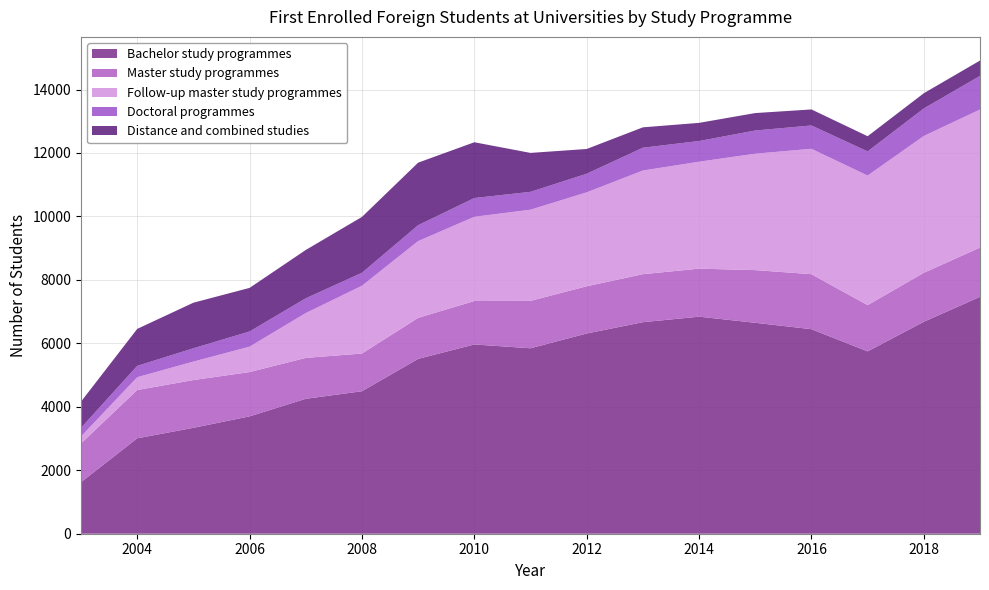

What is the sum of all Doctoral programmes values?

10159